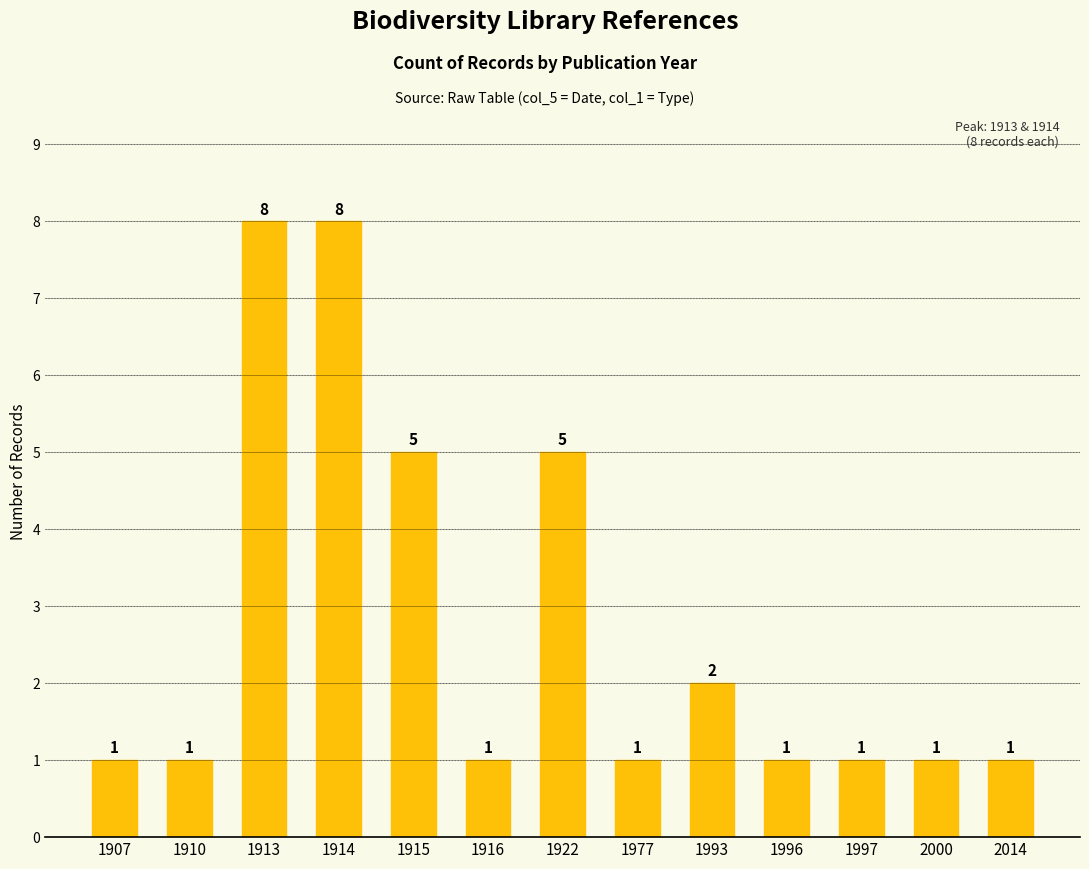

The chart shows a value of 1 at 1922. True or false?

False